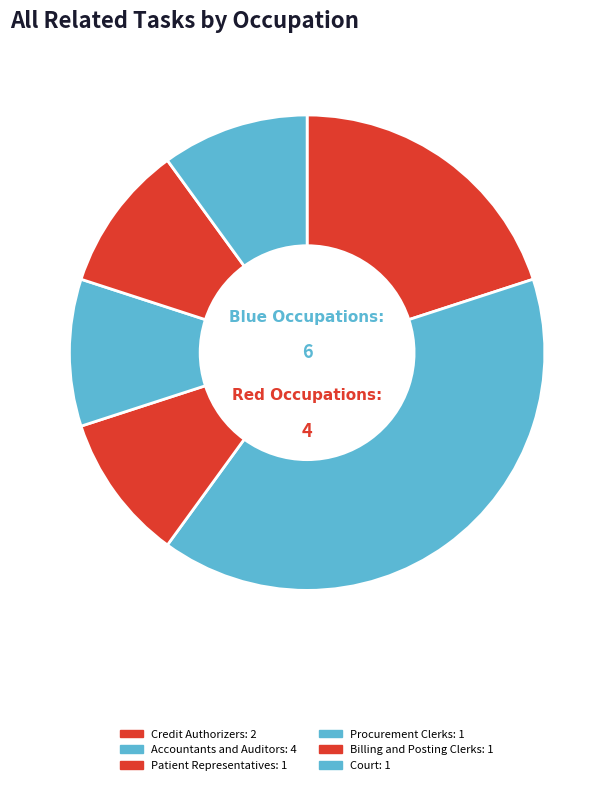

How many segments does this pie chart have?

6